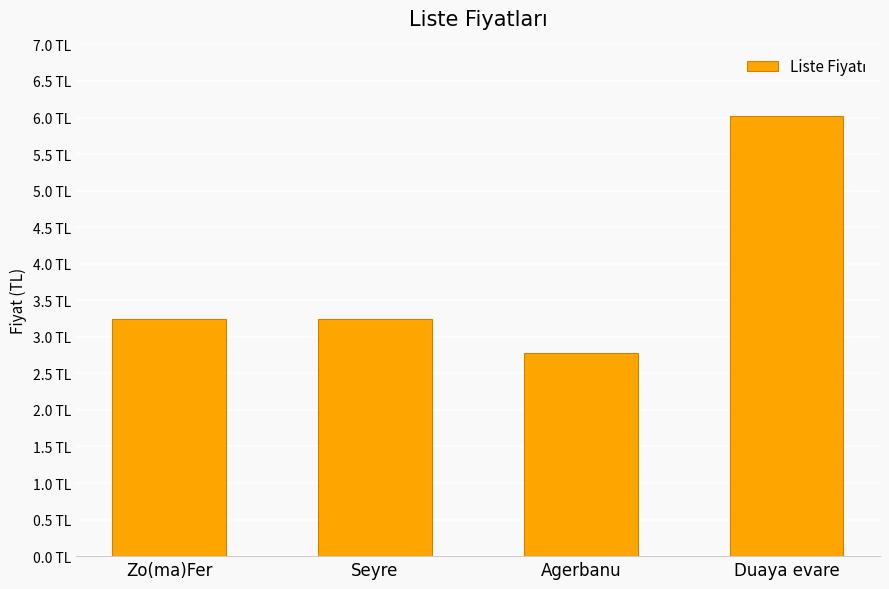

What is the approximate value at Zo(ma)Fer?

3.2